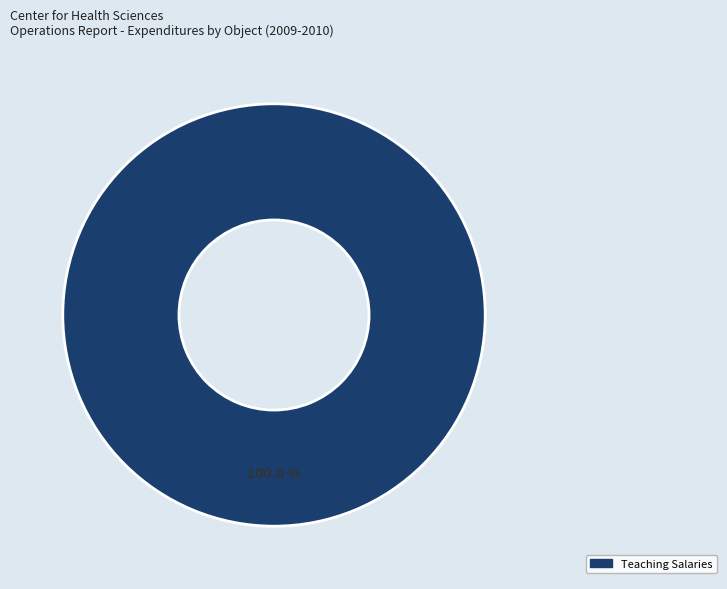

Does any single category account for the majority?

Yes